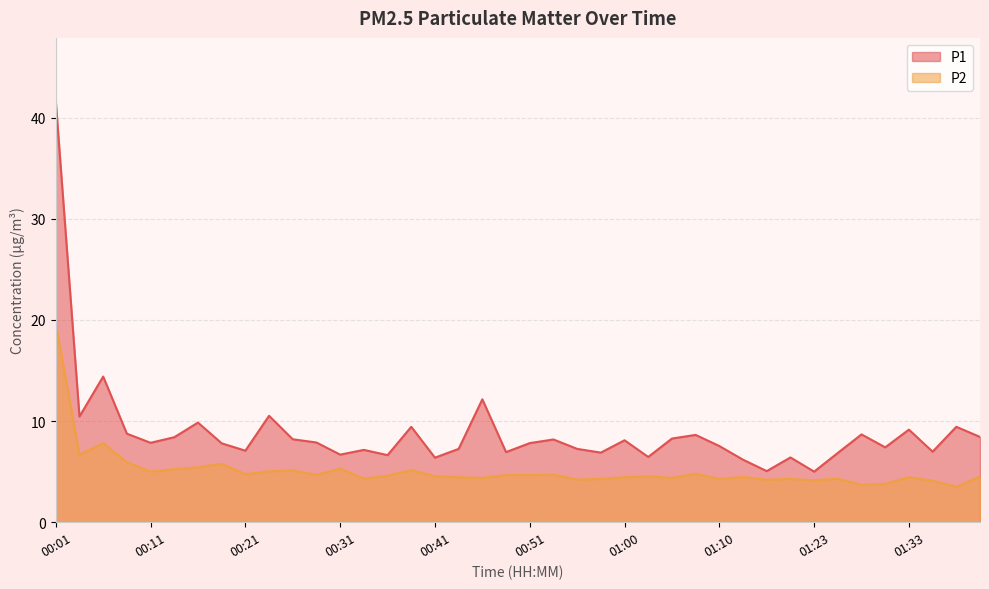

What is the average value of the P1 series?

8.9